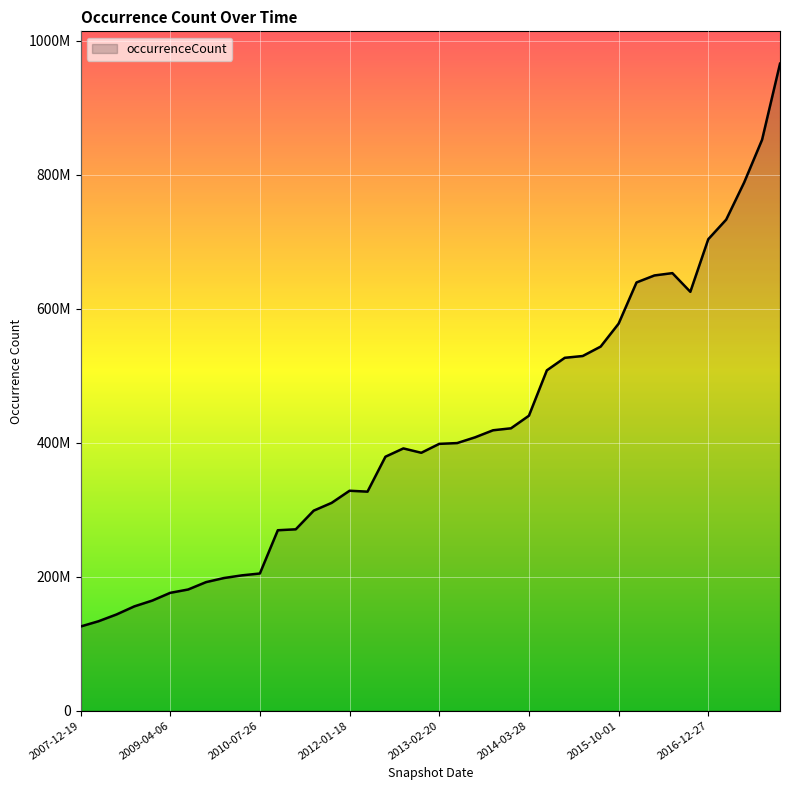

Reading left to right, extract all data points from this chart.

125605516	133458784	143546538	155677584	164327681	175879560	180857423	191881669	197992429	201965493	204746991	269298244	270677009	298533002	310132752	328243767	326895016	379019821	391410039	384899112	398207448	399389801	407980342	418484693	421420717	440195451	507928746	526640856	529311239	543363298	577539728	639089990	649547553	653002523	625118042	703598972	732879945	788233308	852024001	965563767